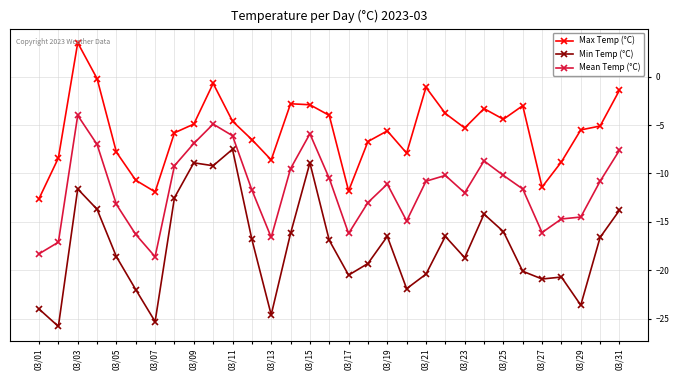

What is the difference between the maximum and minimum values in the Mean Temp (°C) series?

14.6